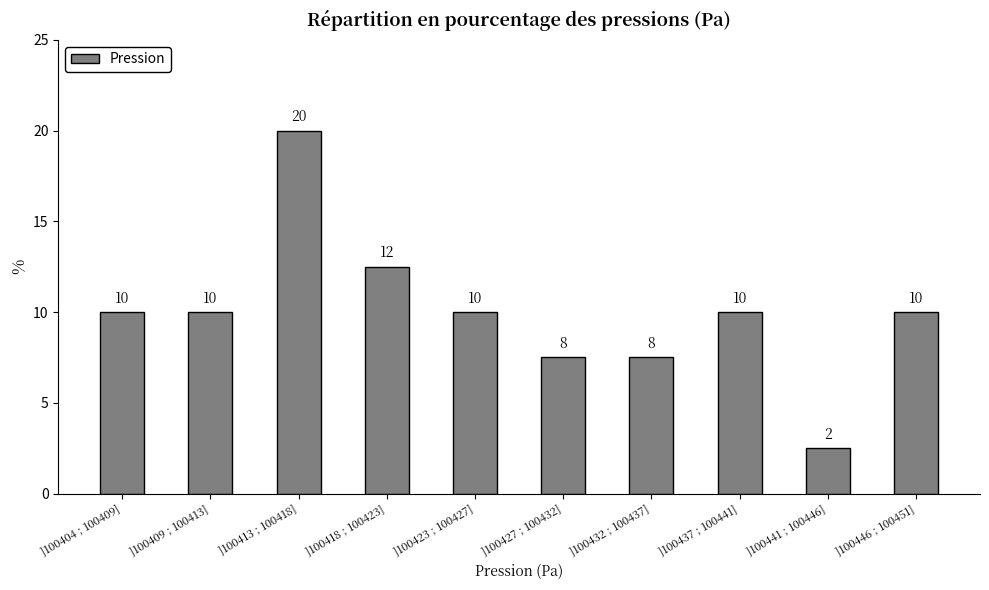

What is the difference between the second highest and minimum values?

10.0